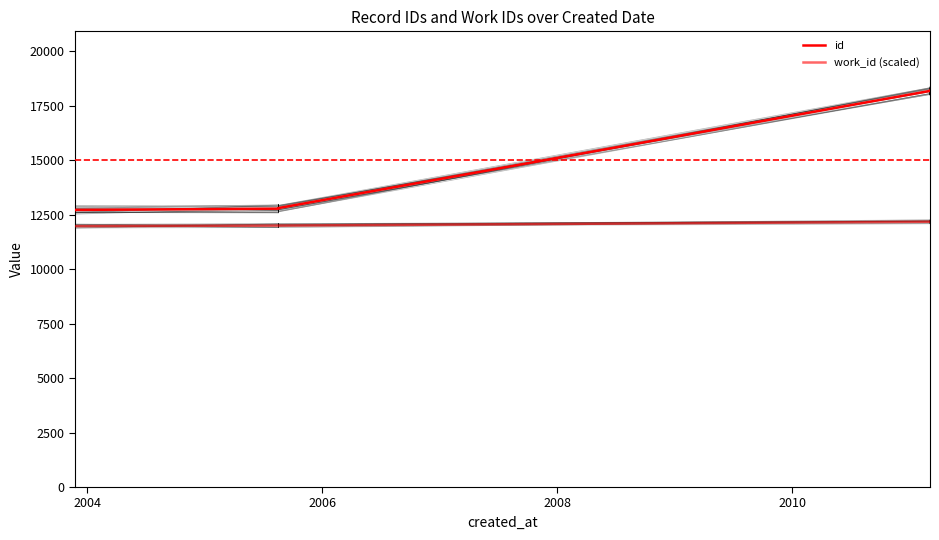

What is the difference between the maximum and minimum values in the work_id (scaled) series?

202.5